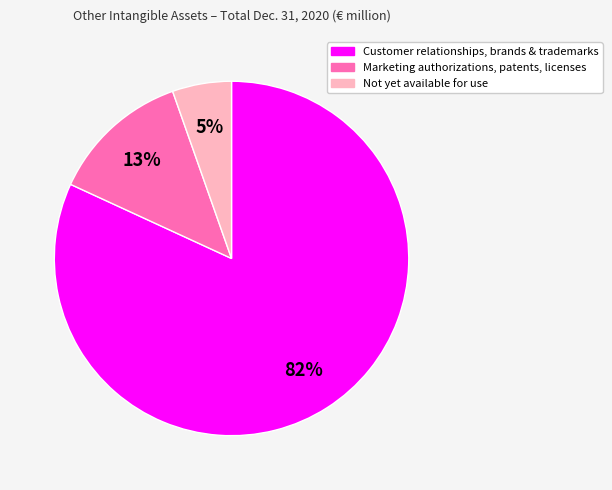

Which slice is the largest?

Customer relationships, brands & trademarks